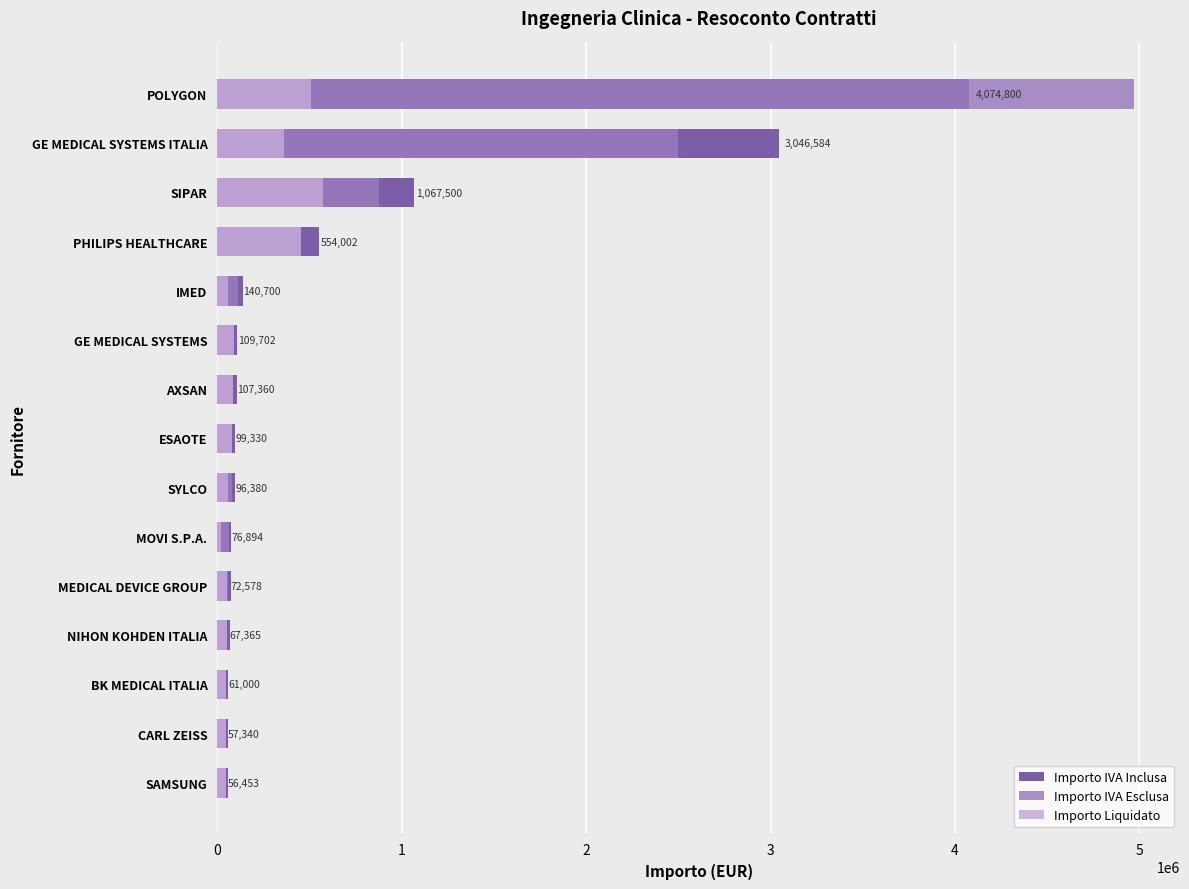

Is it true that Importo Liquidato equals 81418.0 at ESAOTE?

True